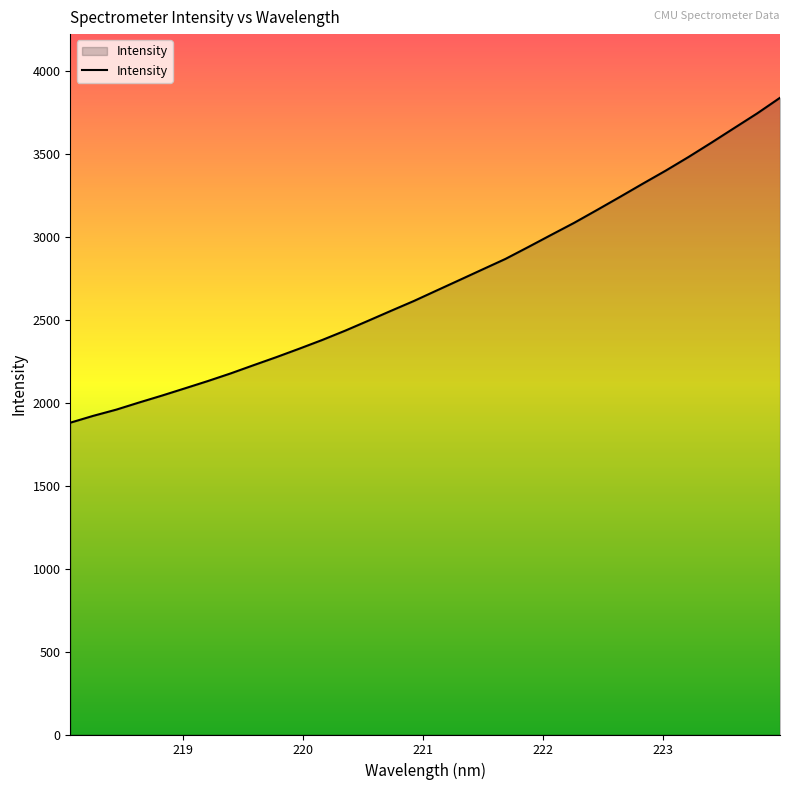

What is the difference between the maximum and minimum values?

1959.3